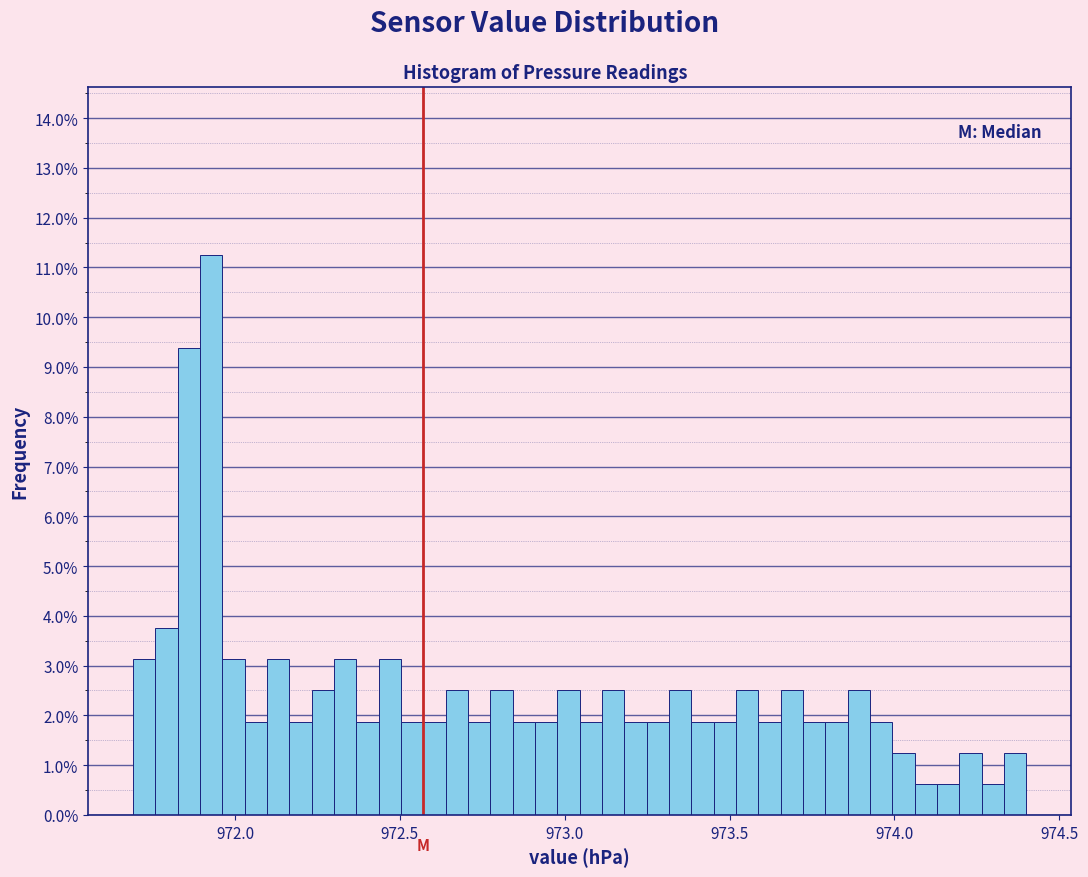

Around what value on the x-axis is the tallest bar? Give the approximate position of its centre, as read against the axis.

971.95